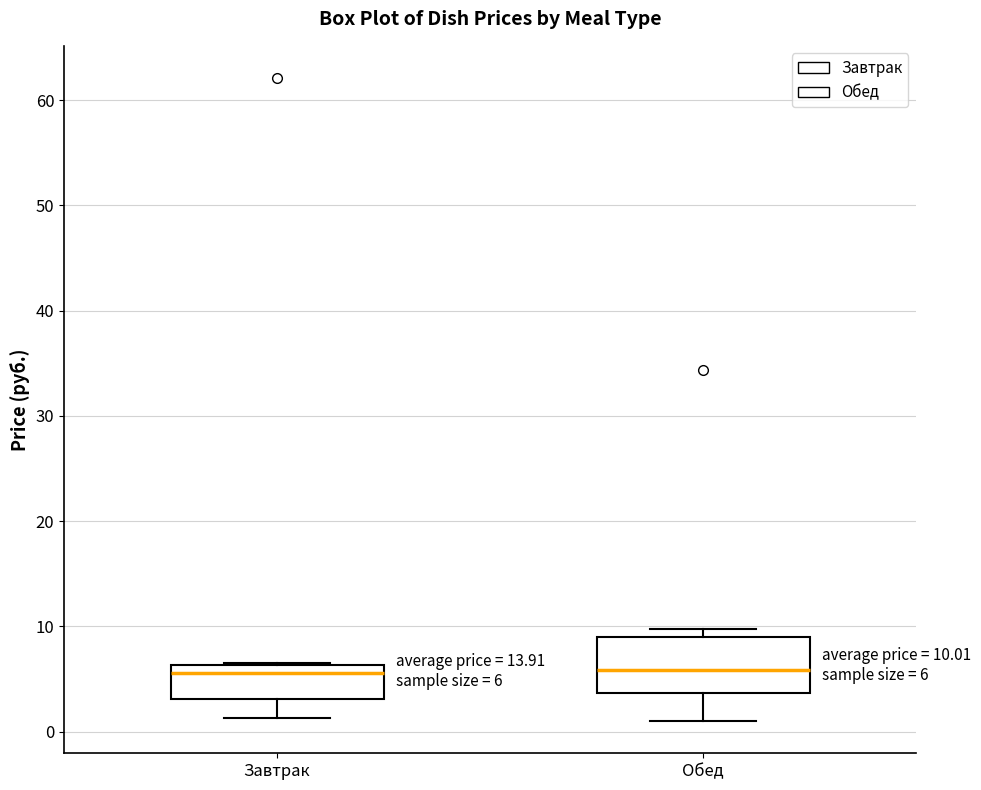

Which box is the tallest, from its lower edge to its upper edge?

Обед